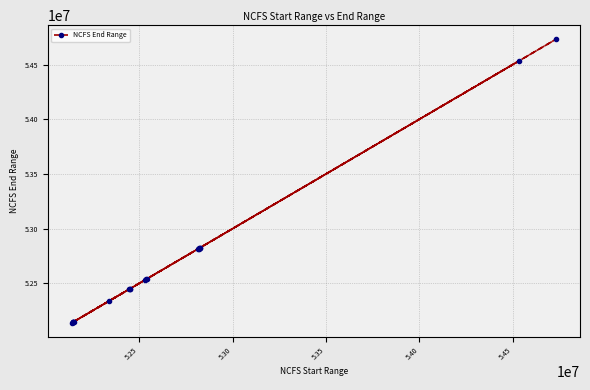

What is the sum of all values?

1053560980